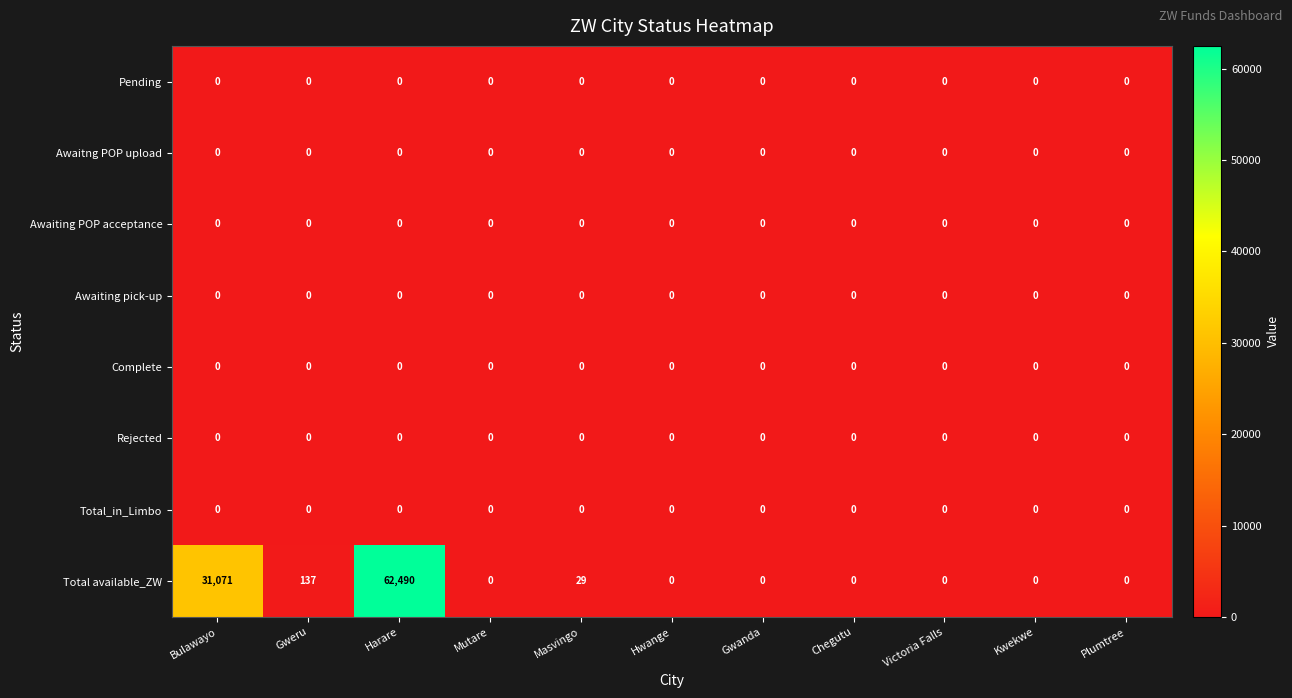

True or false: Awaiting pick-up has a value of 0 at Hwange.

True